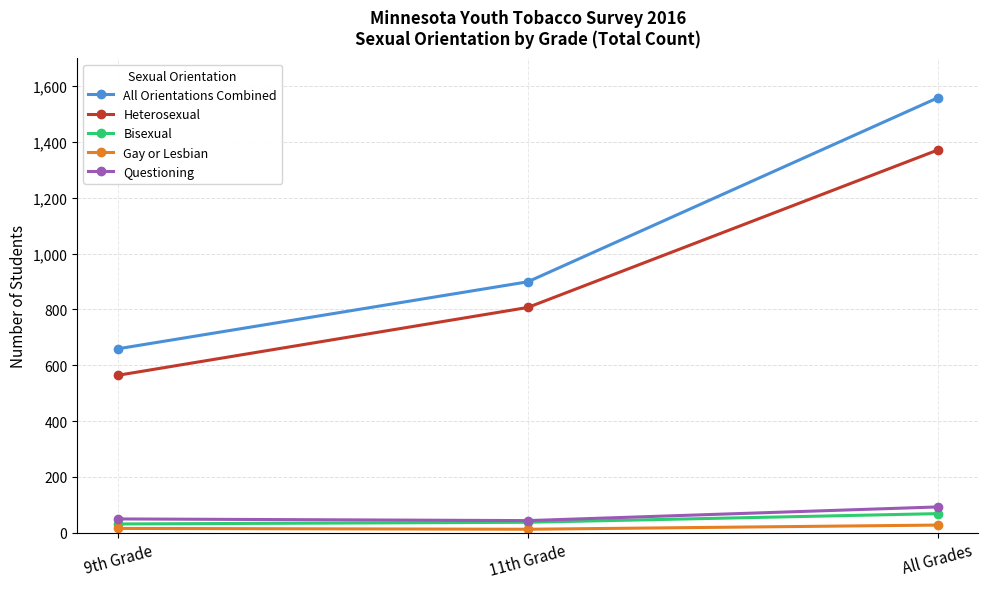

Is the value of All Orientations Combined at 9th Grade greater than the value of Questioning at 9th Grade?

Yes